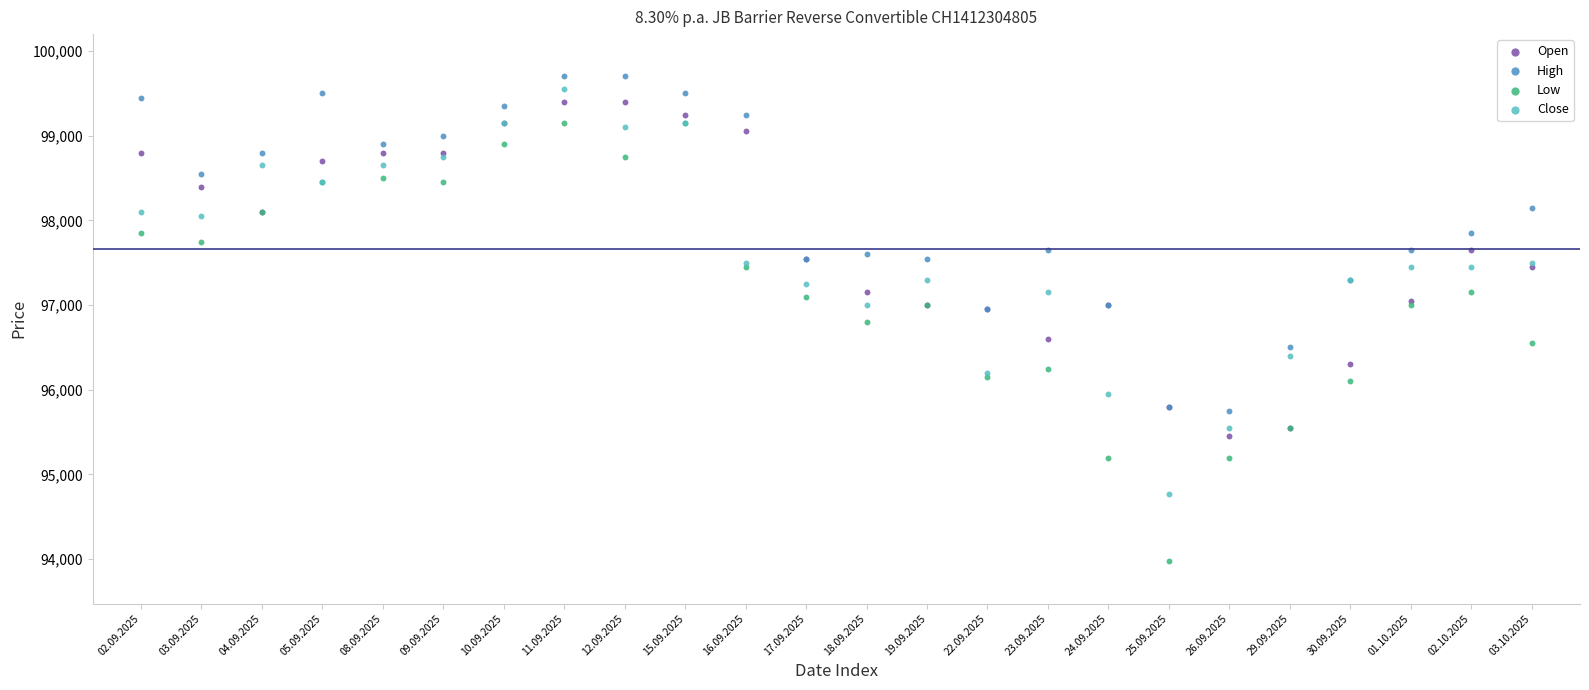

What are all the series names shown in the legend?

Open, High, Low, Close